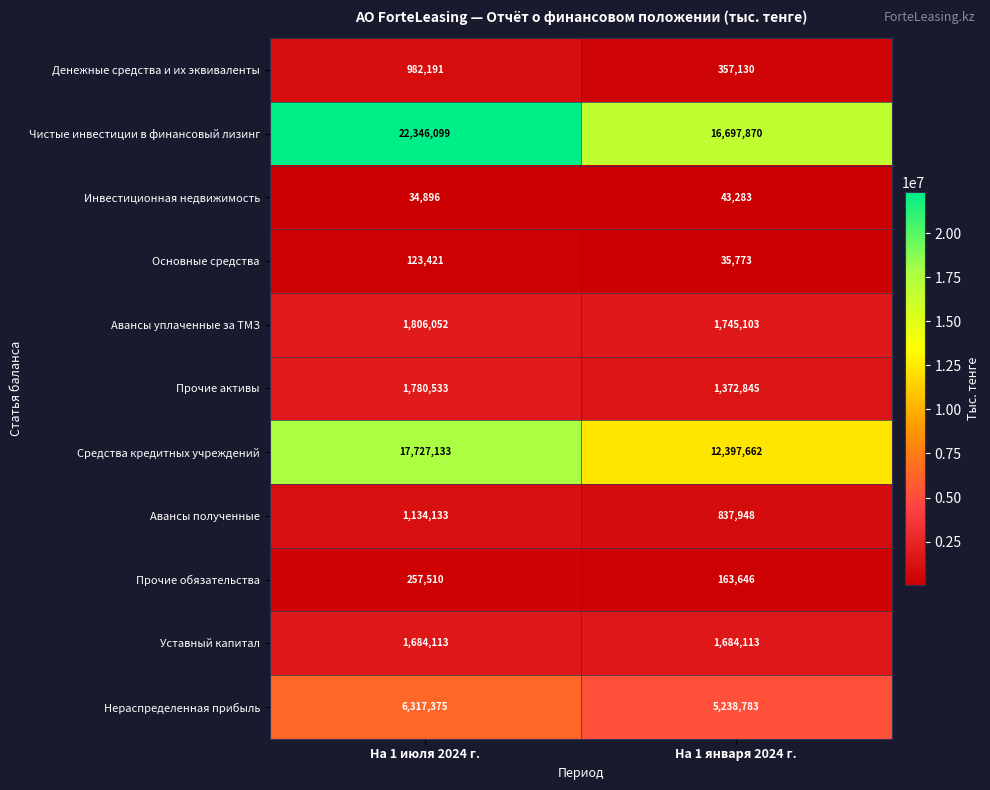

At which label does Прочие обязательства reach its peak?

На 1 июля 2024 г.